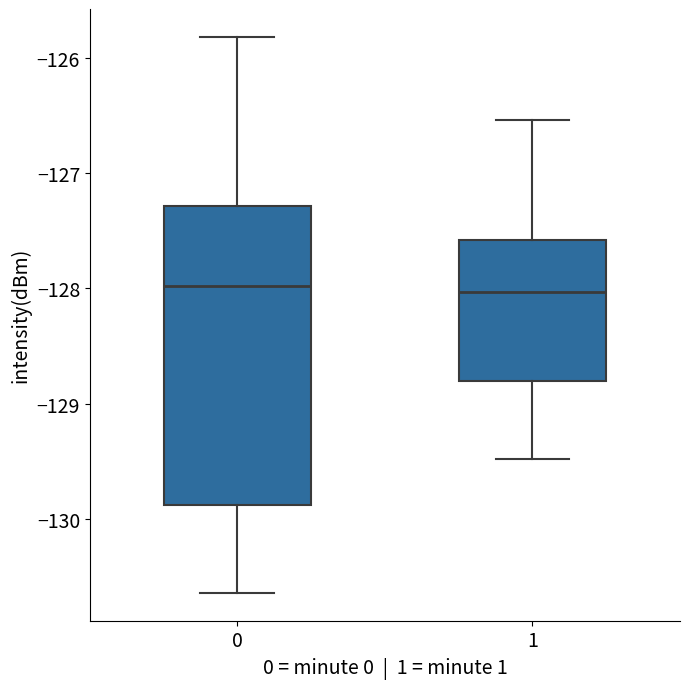

Where does the lower whisker of the box at x = 1 end on the y-axis? The values are not printed on the chart, so give them approximately, as read against the axis.

-129.5